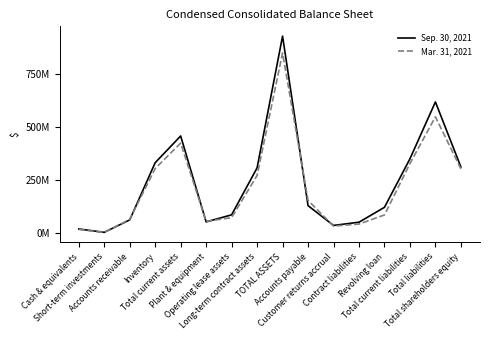

What is the sum of the Mar. 31, 2021 values at Total current liabilities and Customer returns accrual?

357655000